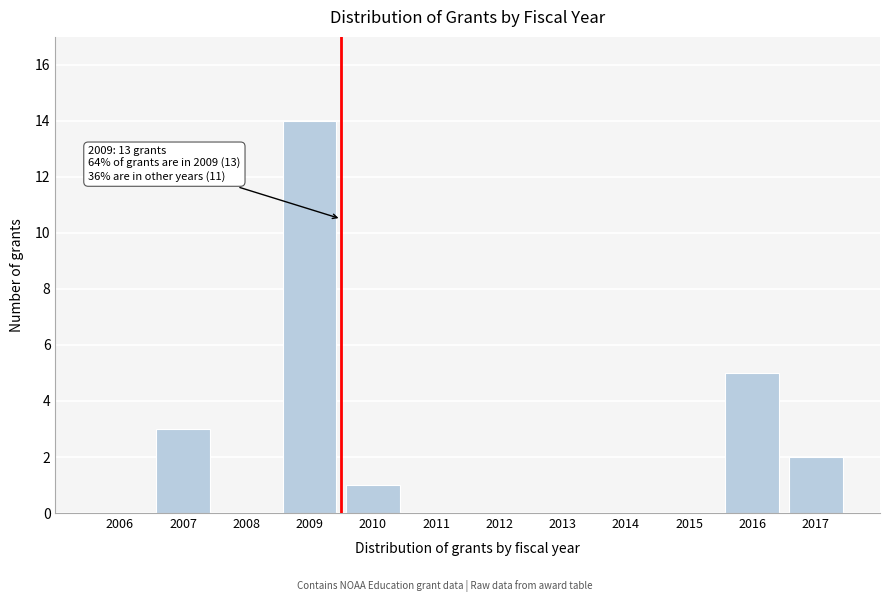

Reading right to left, what are all the values shown in this chart?

2017=2	2016=5	2015=0	2014=0	2013=0	2012=0	2011=0	2010=1	2009=14	2008=0	2007=3	2006=0